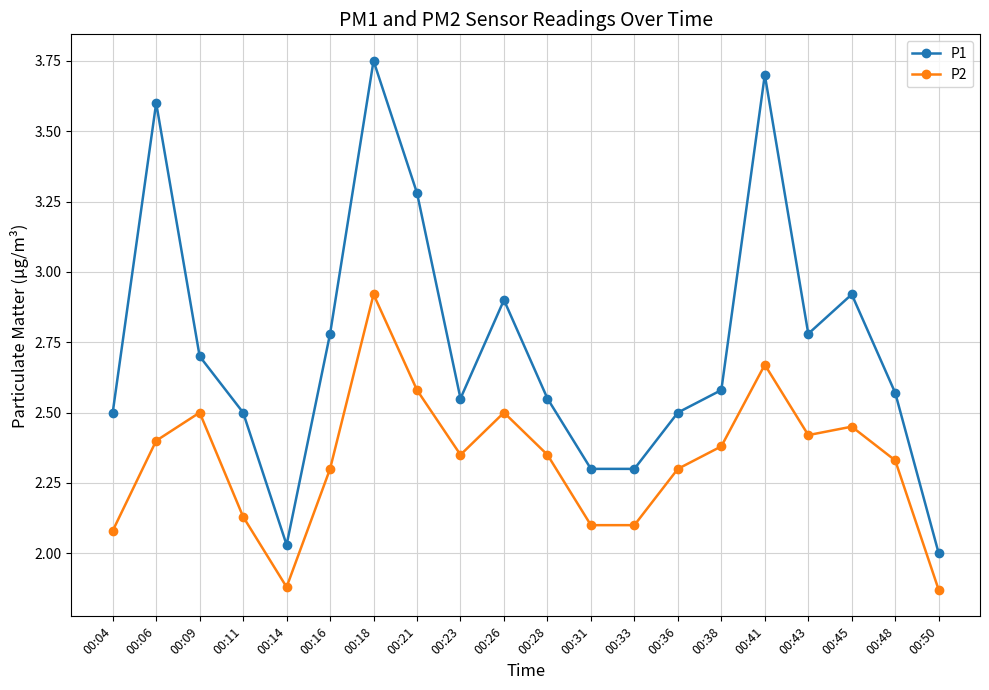

Which category has the highest value in the P1 series?

00:18